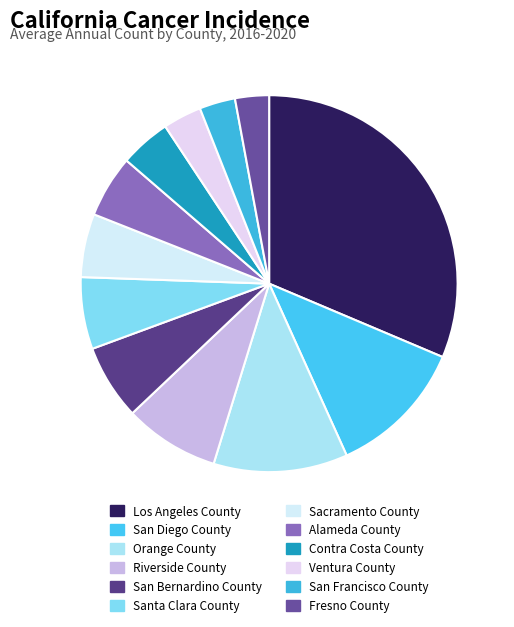

Which has a higher value, Santa Clara County or San Bernardino County?

San Bernardino County